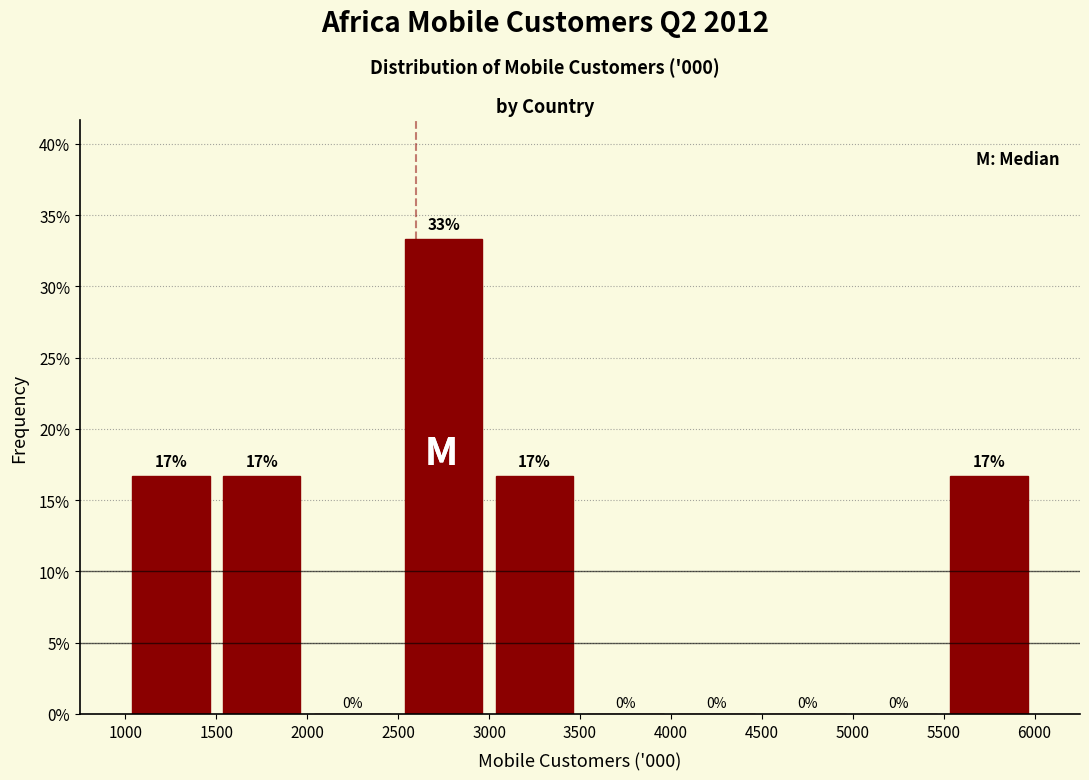

Over which range of the x-axis is the bar tallest?

2500 to 3000